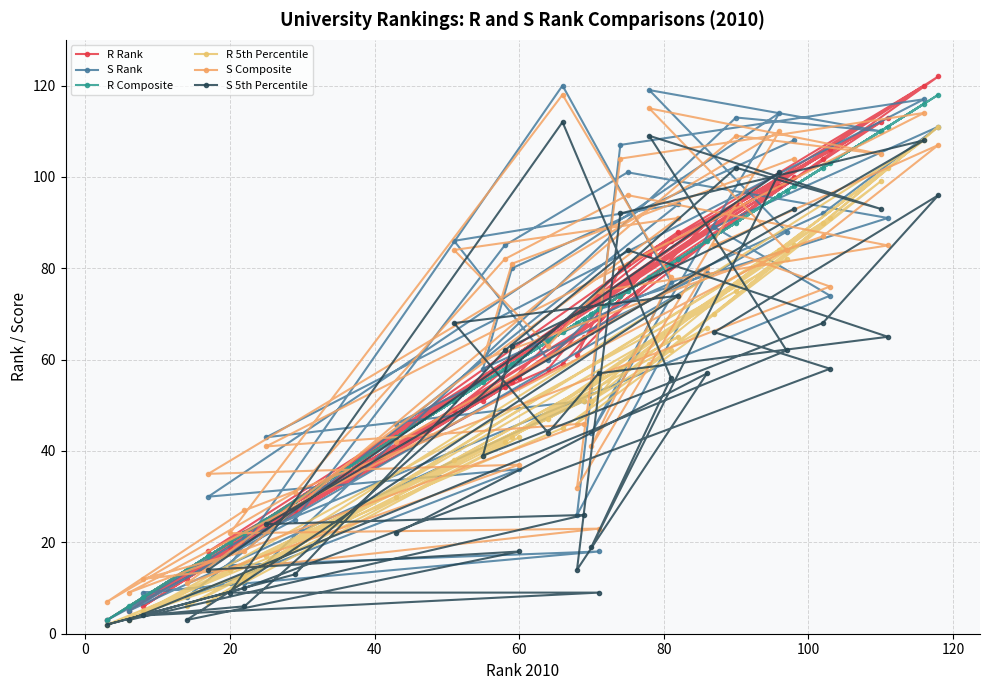

How many lines are shown in the chart?

6